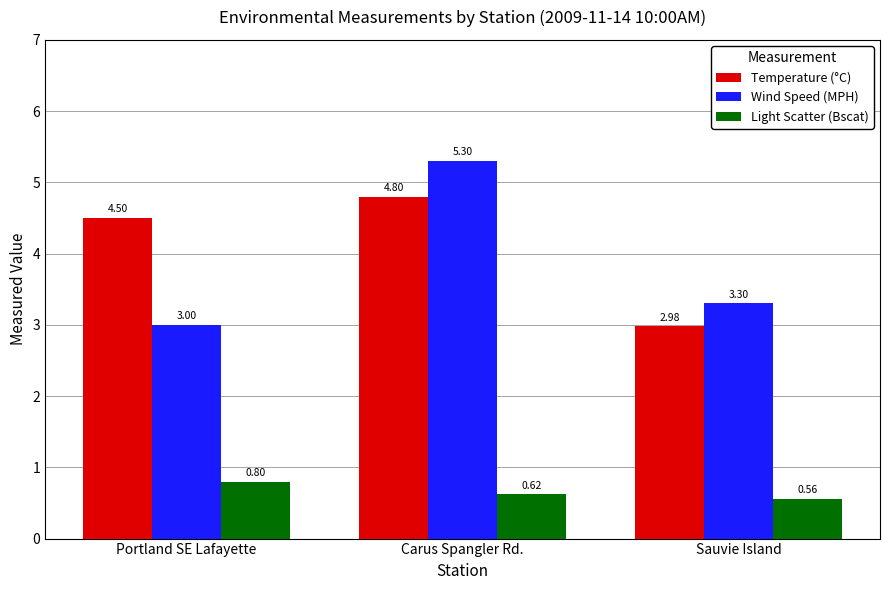

What is the sum of the Temperature (°C) values at Sauvie Island and Portland SE Lafayette?

7.5